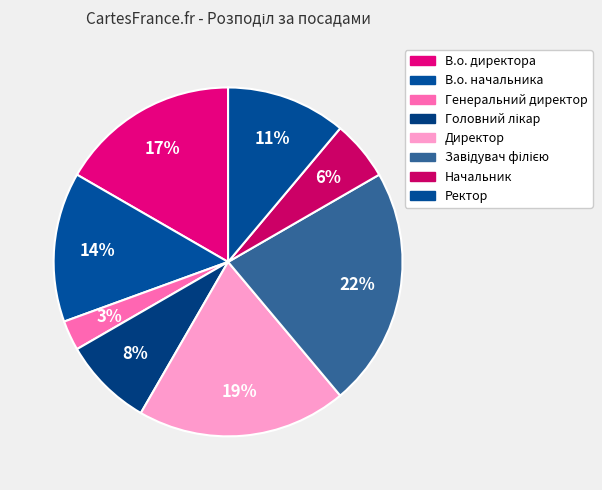

How many slices are in this pie chart?

8